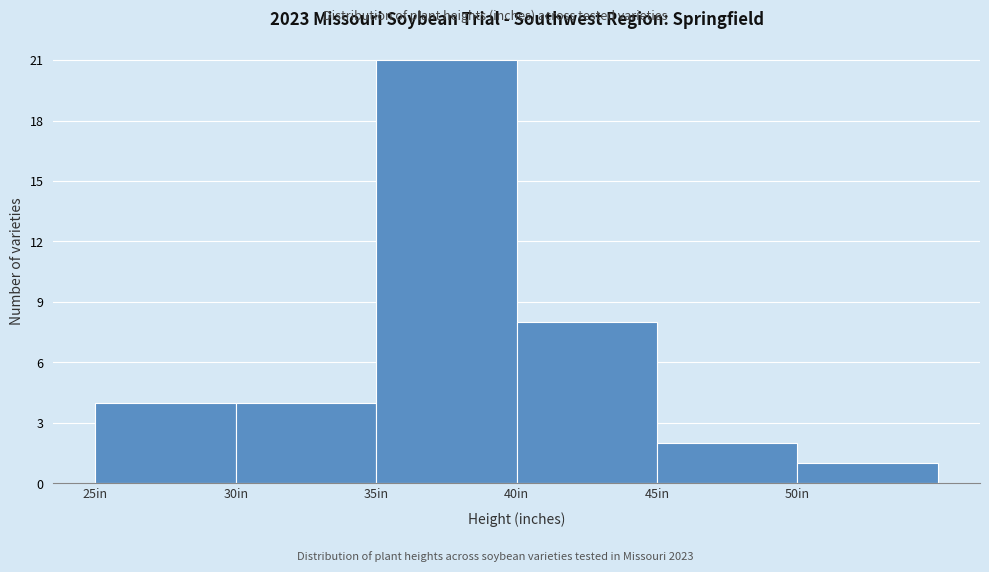

Reading left to right, transcribe this chart: for each bar, give the range it covers on the x-axis and its height. The values are not printed on the chart, so give them approximately, as read against the axis.

25 to 30: 4
30 to 35: 4
35 to 40: 21
40 to 45: 8
45 to 50: 2
50 to 55: 1